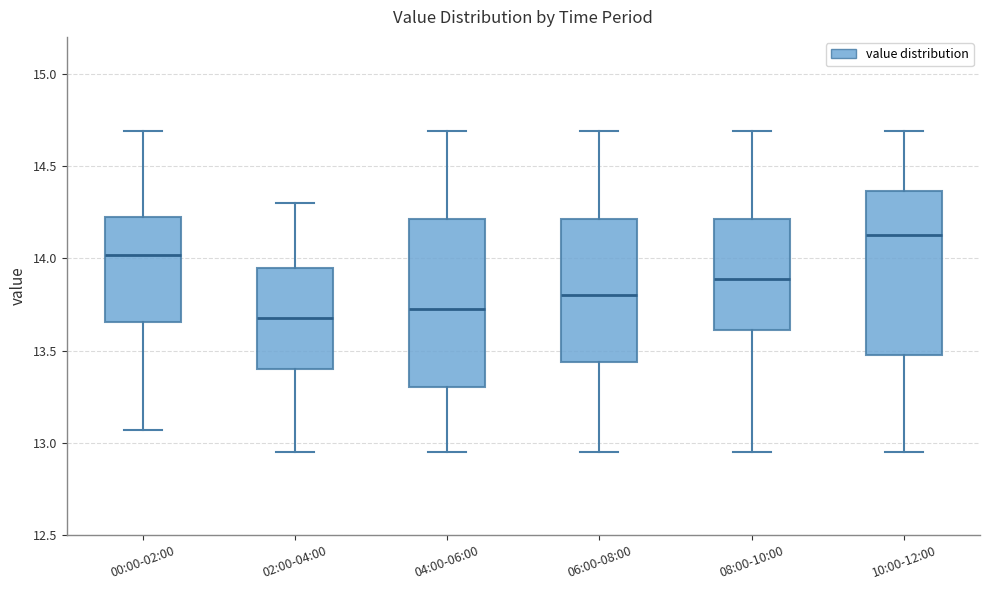

Where does the upper whisker of the box for 00:00-02:00 end on the y-axis? The values are not printed on the chart, so give them approximately, as read against the axis.

14.70